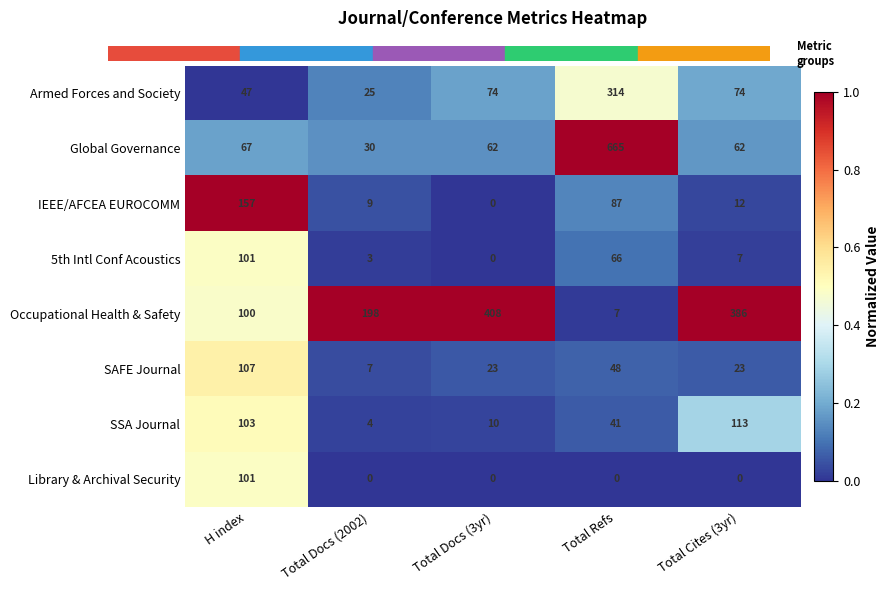

How many data points in IEEE/AFCEA EUROCOMM are less than 12?

2